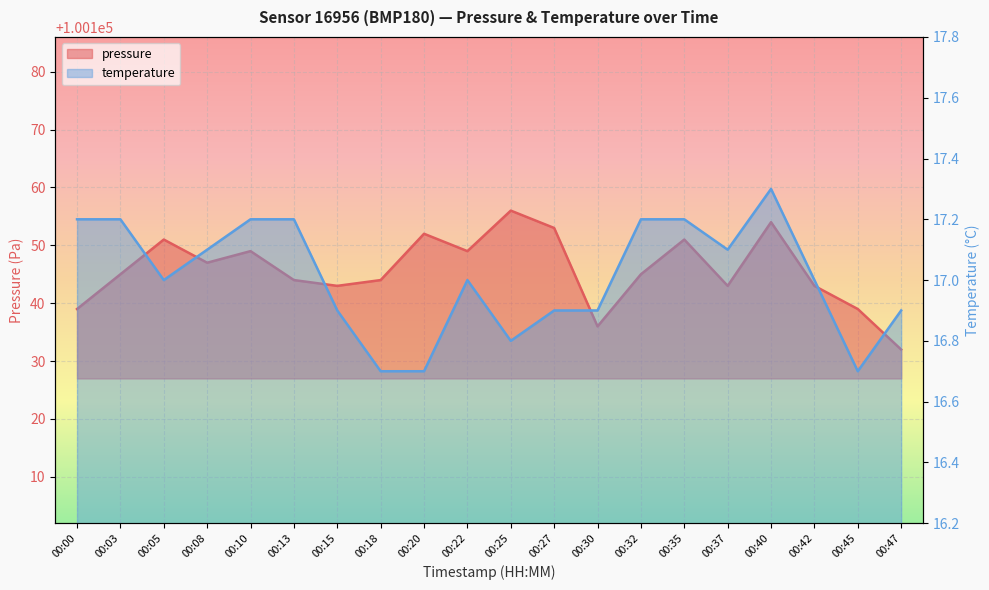

List the series in order of their overall mean, highest first.

pressure, temperature